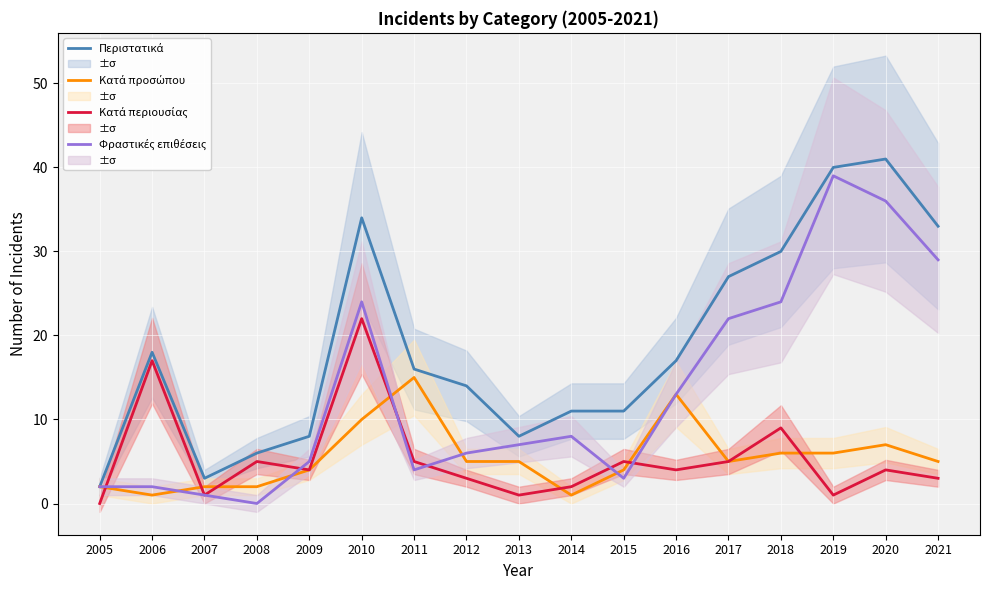

What value does the Κατά περιουσίας series have at 2012?

3